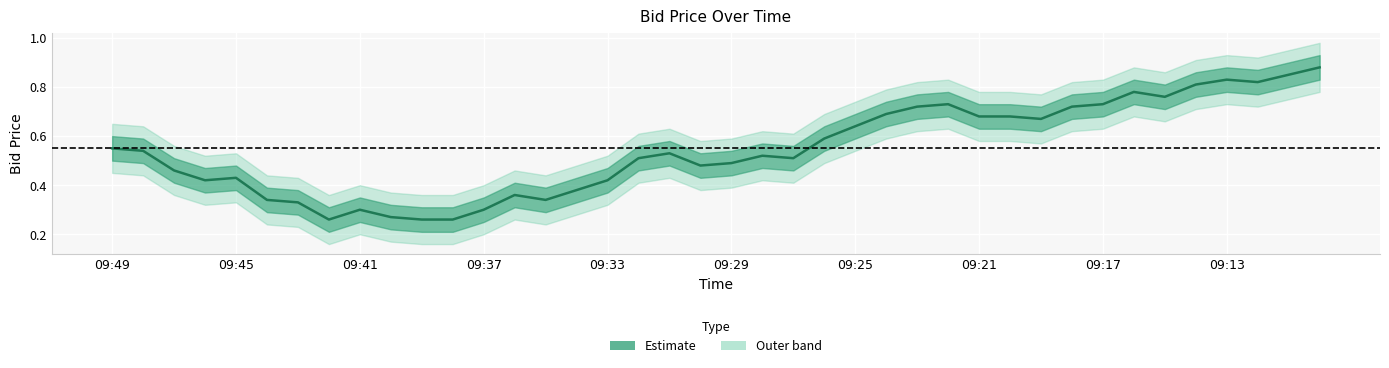

Reading left to right, transcribe all the data shown in this chart.

0.6	0.5	0.5	0.4	0.4	0.3	0.3	0.3	0.3	0.3	0.3	0.3	0.3	0.4	0.3	0.4	0.4	0.5	0.5	0.5	0.5	0.5	0.5	0.6	0.6	0.7	0.7	0.7	0.7	0.7	0.7	0.7	0.7	0.8	0.8	0.8	0.8	0.8	0.8	0.9